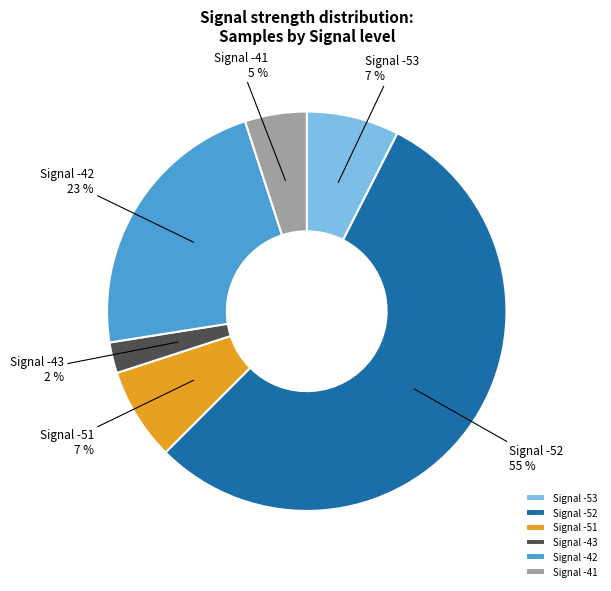

Which has a higher value, Signal -43 or Signal -42?

Signal -42